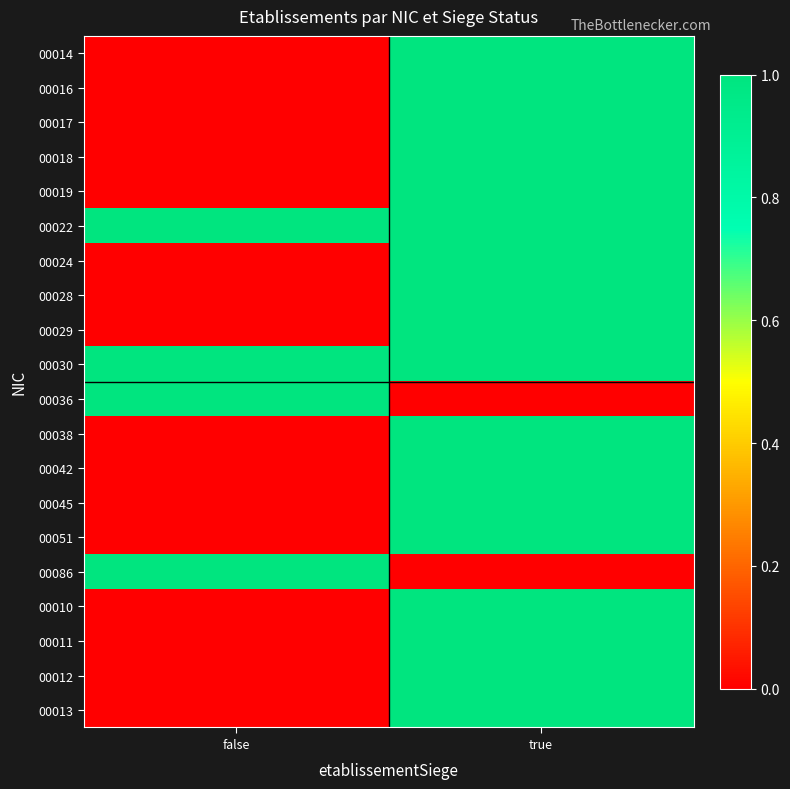

Reading right to left, what are all the values shown in this chart?

00014: true=1	false=0
00016: true=1	false=0
00017: true=1	false=0
00018: true=1	false=0
00019: true=1	false=0
00022: true=1	false=1
00024: true=1	false=0
00028: true=1	false=0
00029: true=1	false=0
00030: true=1	false=1
00036: true=0	false=1
00038: true=1	false=0
00042: true=1	false=0
00045: true=1	false=0
00051: true=1	false=0
00086: true=0	false=1
00010: true=1	false=0
00011: true=1	false=0
00012: true=1	false=0
00013: true=1	false=0